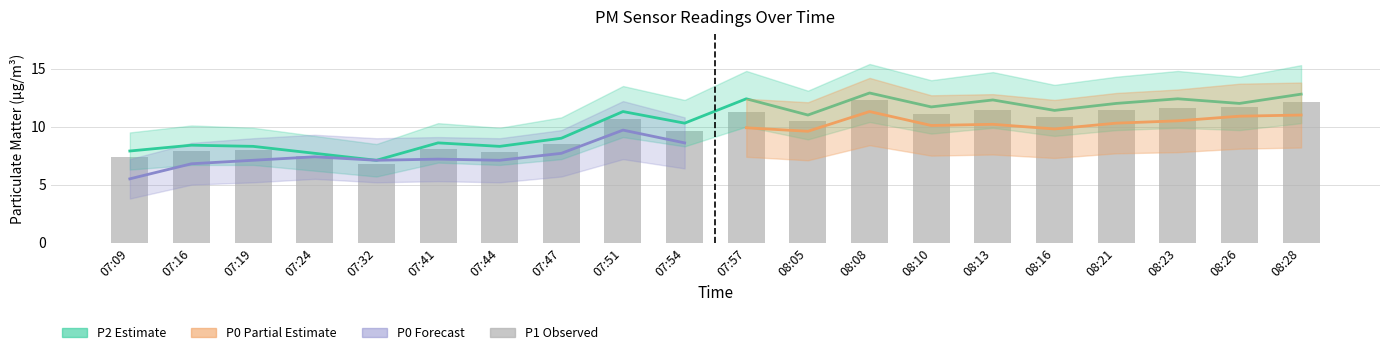

At which category is the sum across all series the highest?

08:08